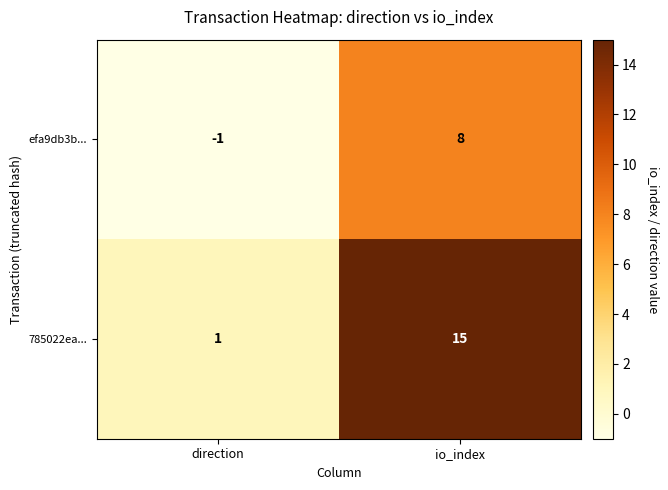

Reading right to left, list all the values displayed in this chart.

efa9db3b...: io_index=8	direction=-1
785022ea...: io_index=15	direction=1